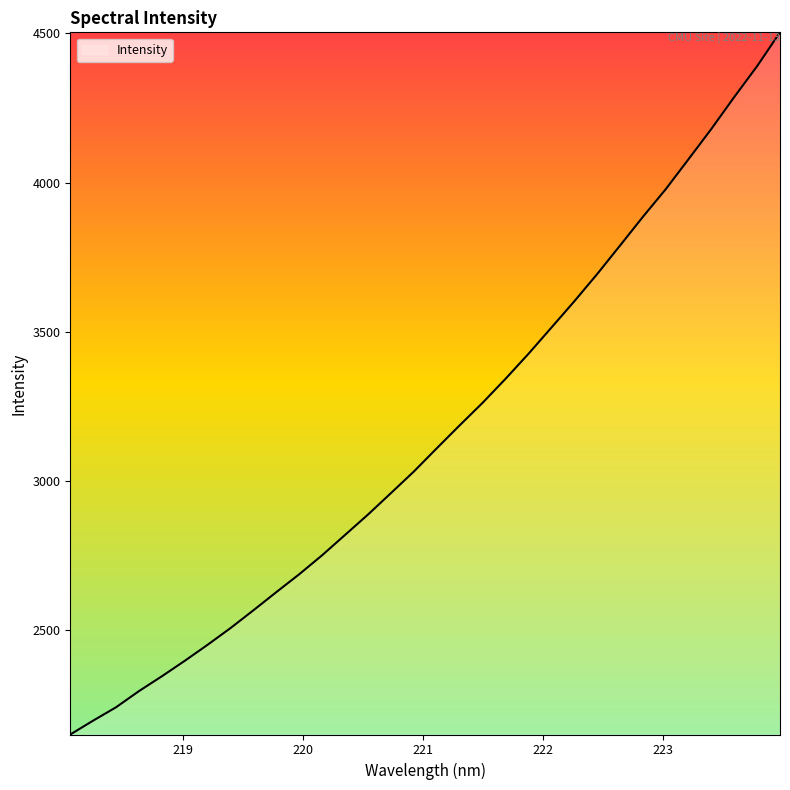

What is the smallest value displayed?

2151.4